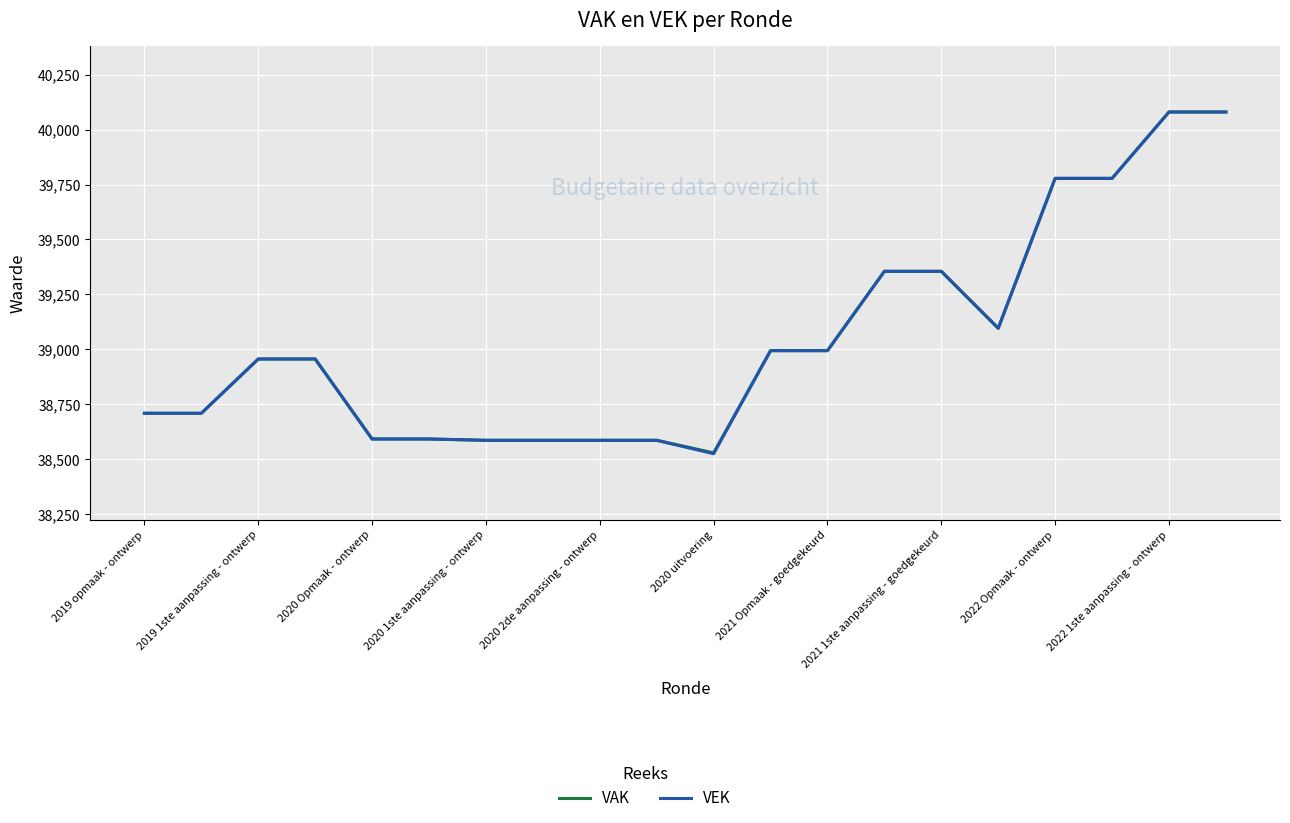

What is the greatest value displayed?

40080